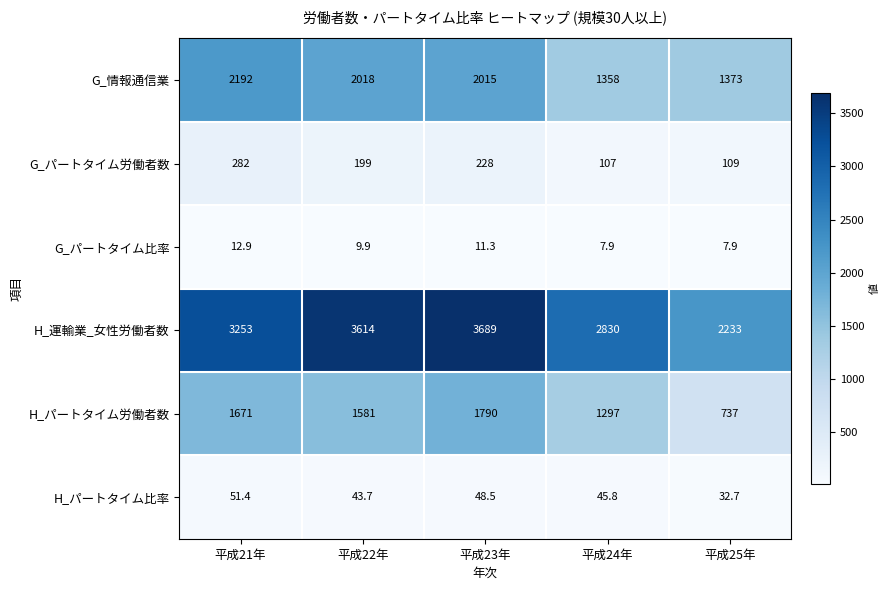

Which series changed the most between 平成21年 and 平成23年?

H_運輸業_女性労働者数